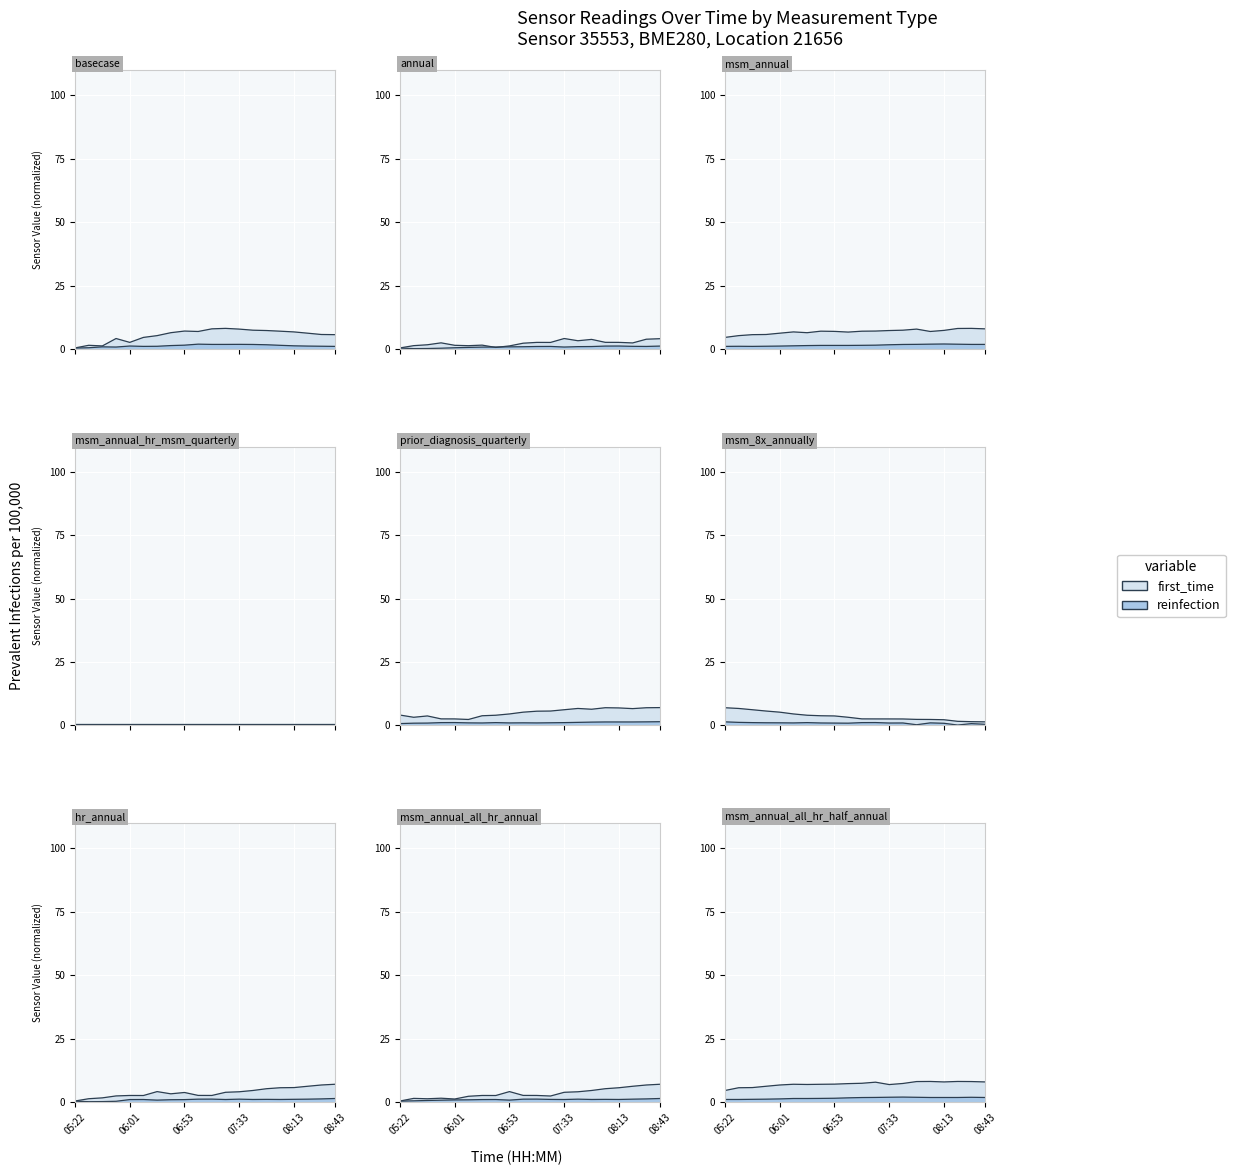

Between 06:01 and 07:53, which series saw the biggest shift?

first_time